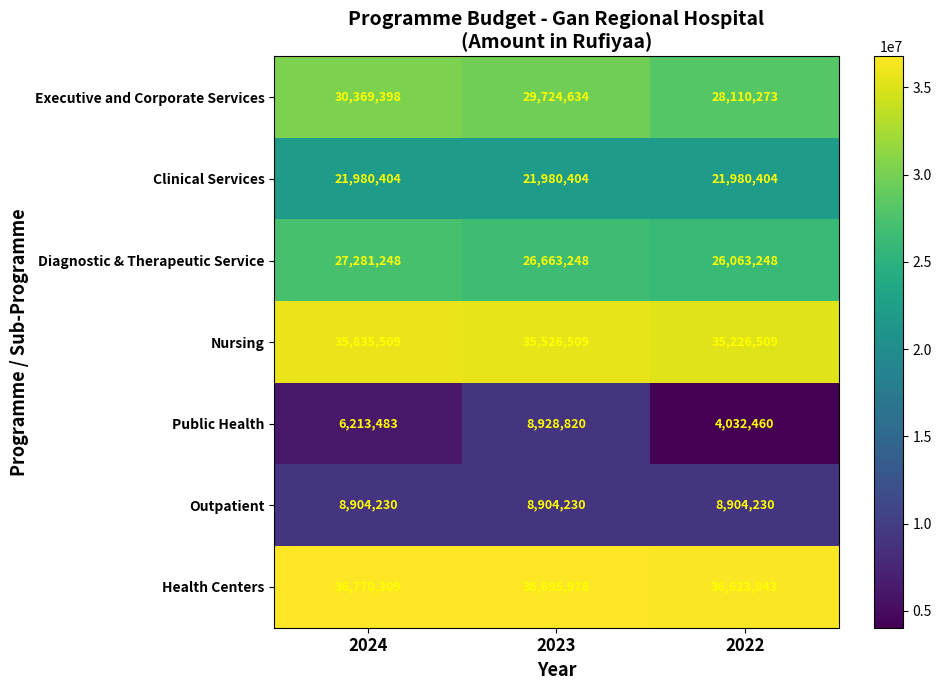

At which category is the sum across all series the highest?

2023